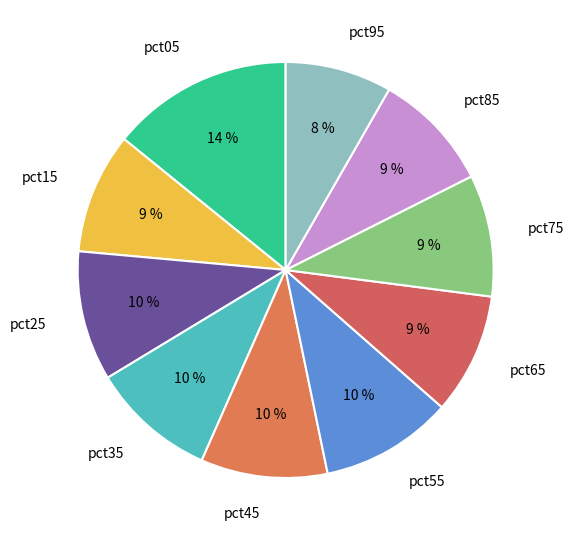

To the nearest percent, what is the difference between the pct95 and pct45 slice percentages?

2%